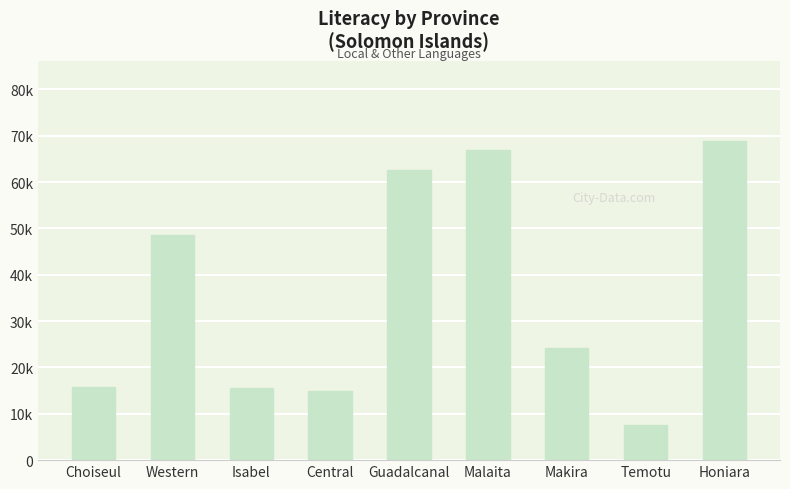

Does the chart contain any negative values?

No